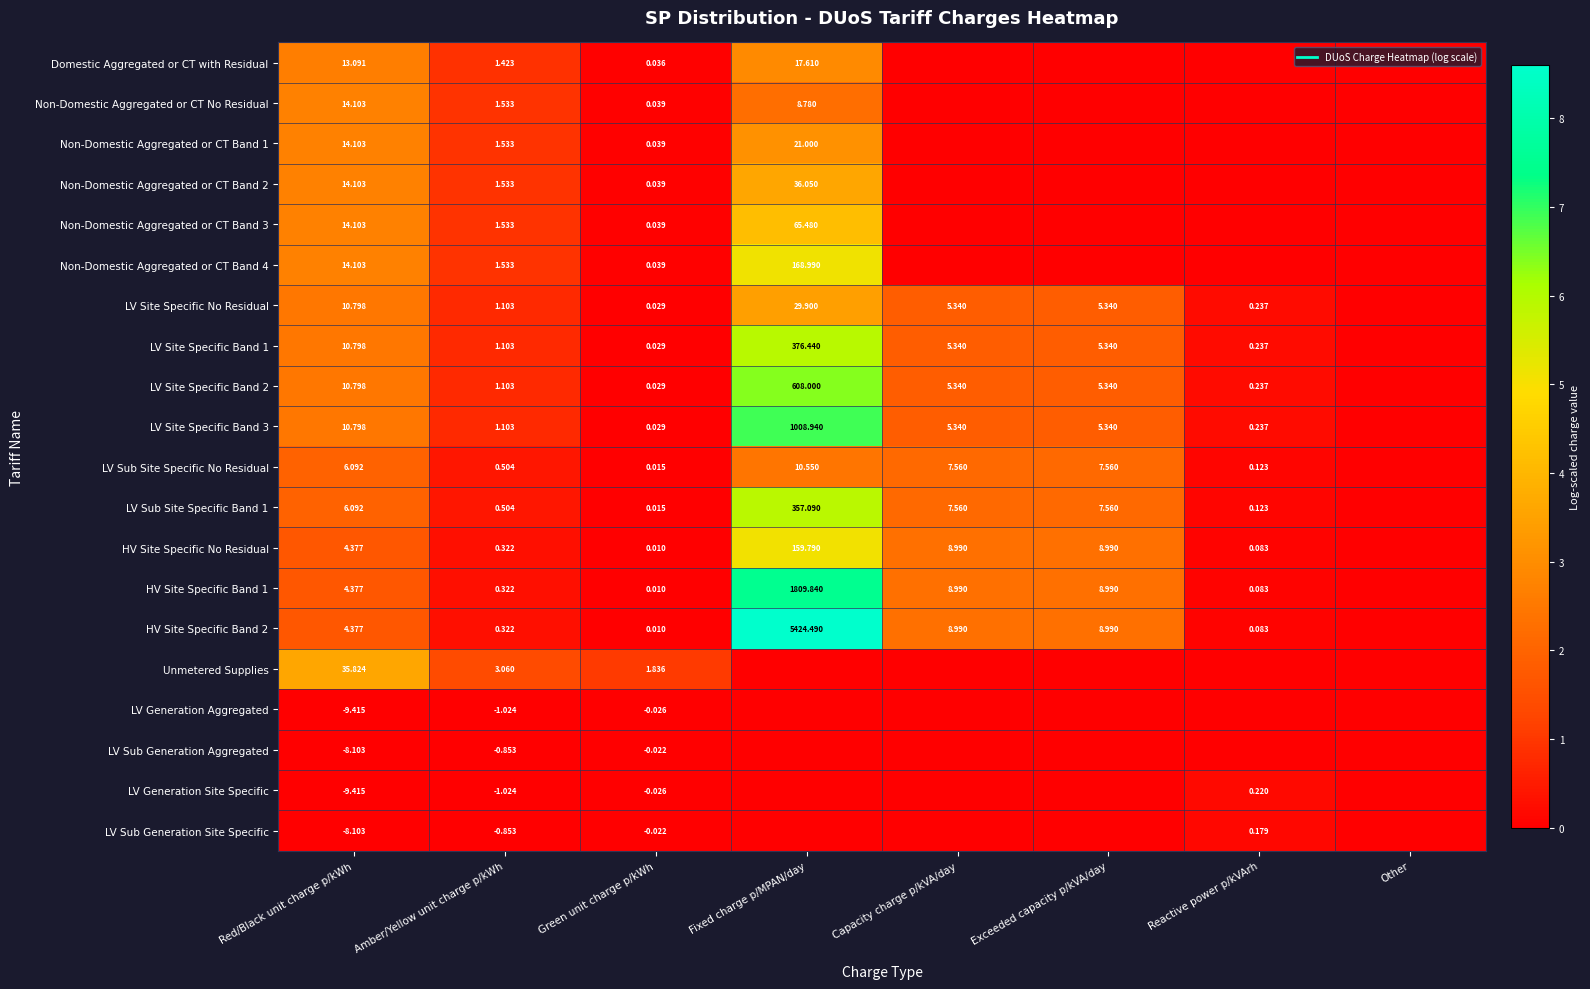

Rank the series at Reactive power p/kVArh from highest to lowest value.

LV Site Specific No Residual, LV Site Specific Band 1, LV Site Specific Band 2, LV Site Specific Band 3, LV Generation Site Specific, LV Sub Generation Site Specific, LV Sub Site Specific No Residual, LV Sub Site Specific Band 1, HV Site Specific No Residual, HV Site Specific Band 1, HV Site Specific Band 2, Domestic Aggregated or CT with Residual, Non-Domestic Aggregated or CT No Residual, Non-Domestic Aggregated or CT Band 1, Non-Domestic Aggregated or CT Band 2, Non-Domestic Aggregated or CT Band 3, Non-Domestic Aggregated or CT Band 4, Unmetered Supplies, LV Generation Aggregated, LV Sub Generation Aggregated